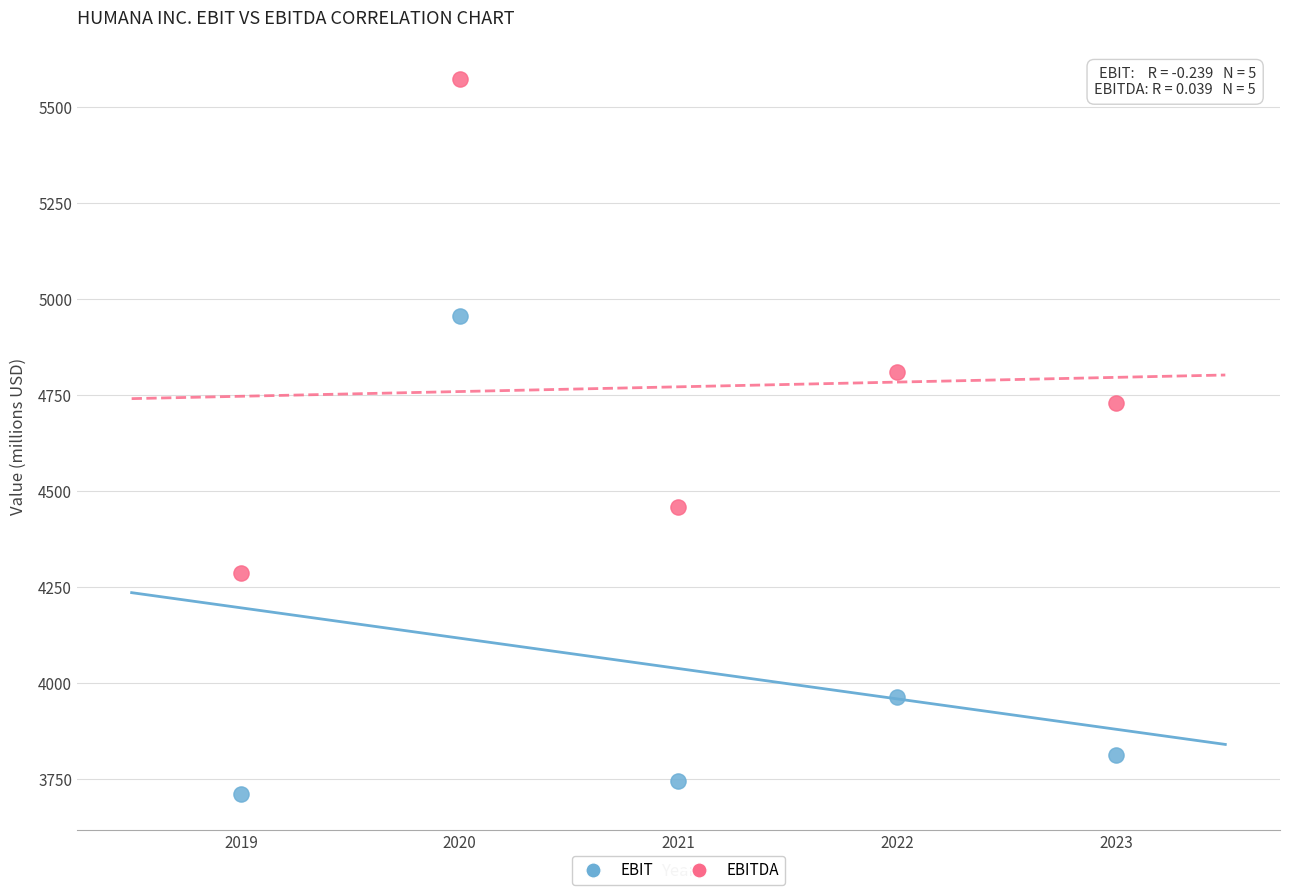

What are all the series names shown in the legend?

EBIT, EBITDA